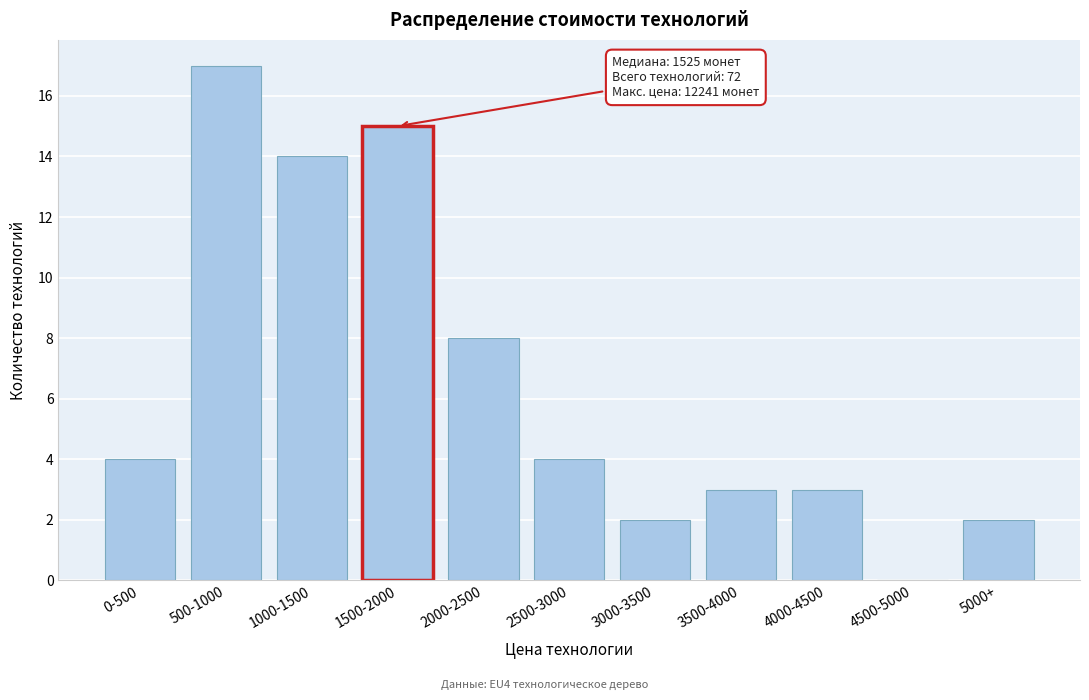

Reading right to left, transcribe all the data shown in this chart.

5000+=2	4500-5000=0	4000-4500=3	3500-4000=3	3000-3500=2	2500-3000=4	2000-2500=8	1500-2000=15	1000-1500=14	500-1000=17	0-500=4